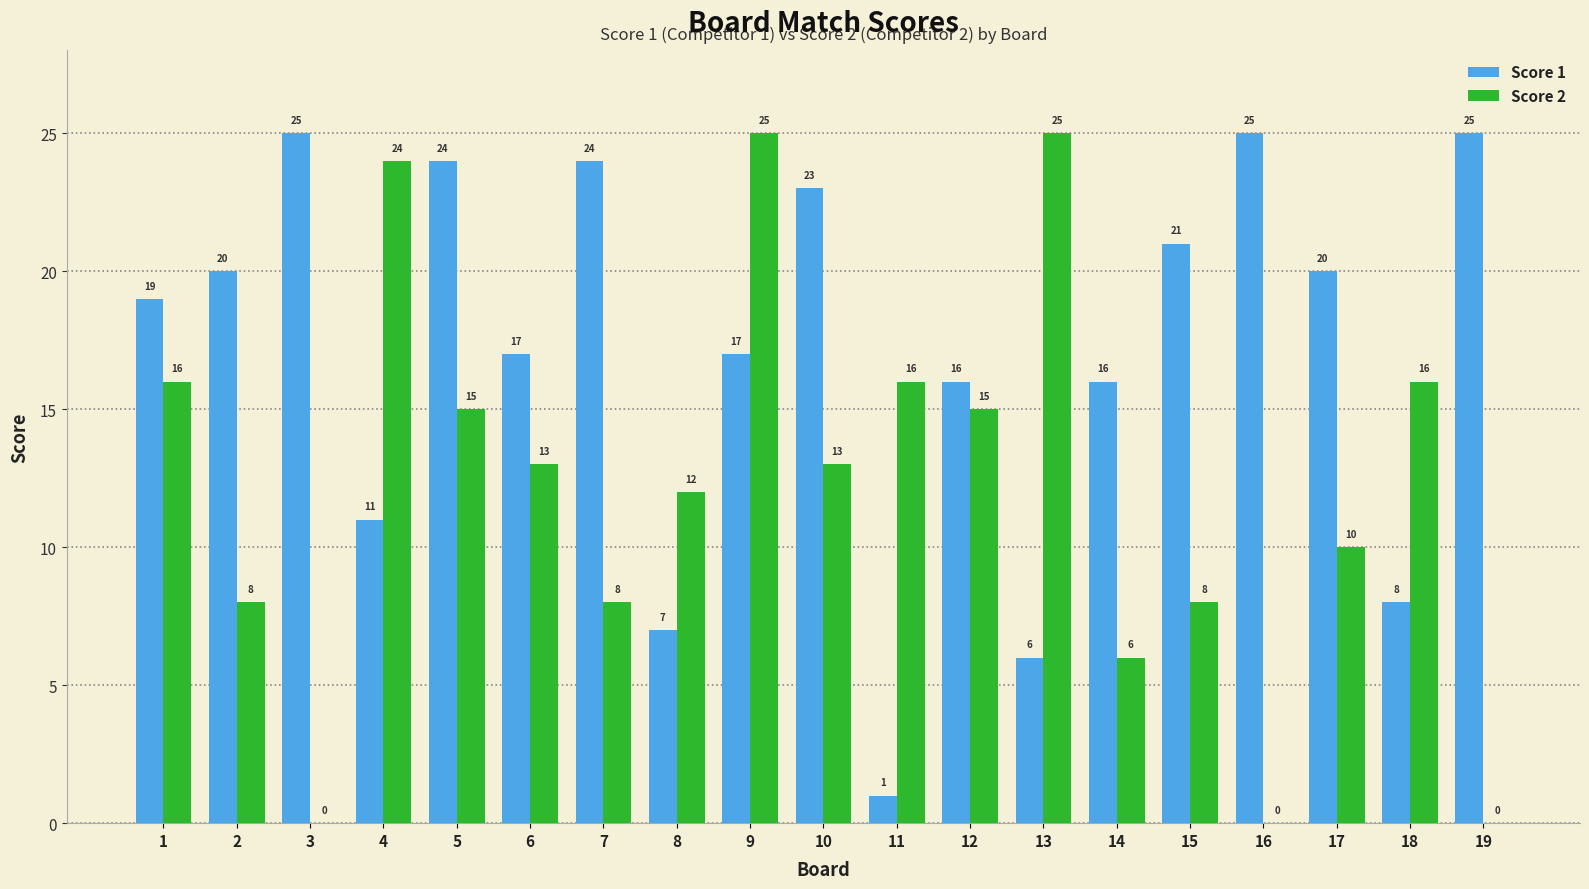

Read the Score 2 value at 14, to the nearest 10.

10